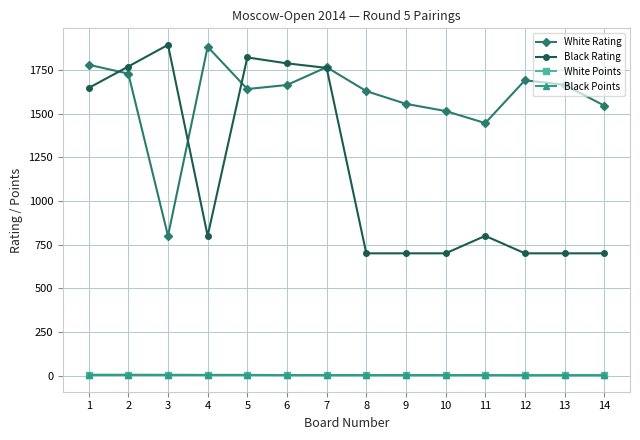

The value of White Rating at 12 is 364.1. True or false?

False